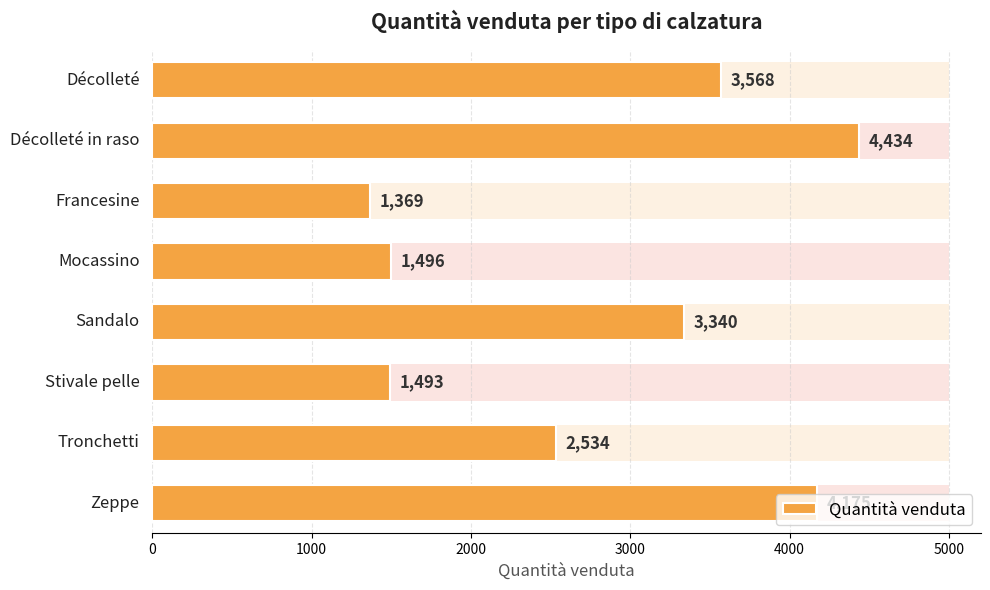

Reading left to right, extract all data points from this chart.

3568	4434	1369	1496	3340	1493	2534	4175